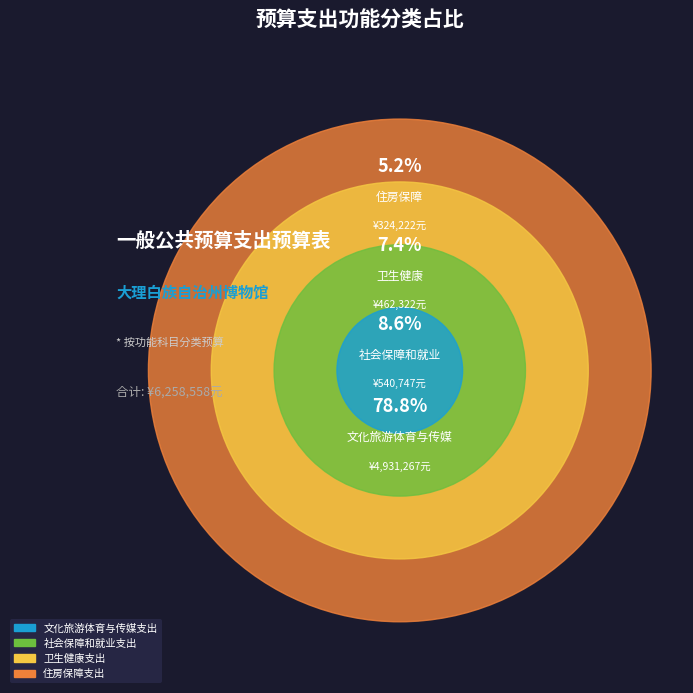

What is the ratio of the value at 卫生健康支出 to the value at 住房保障支出?

1.4